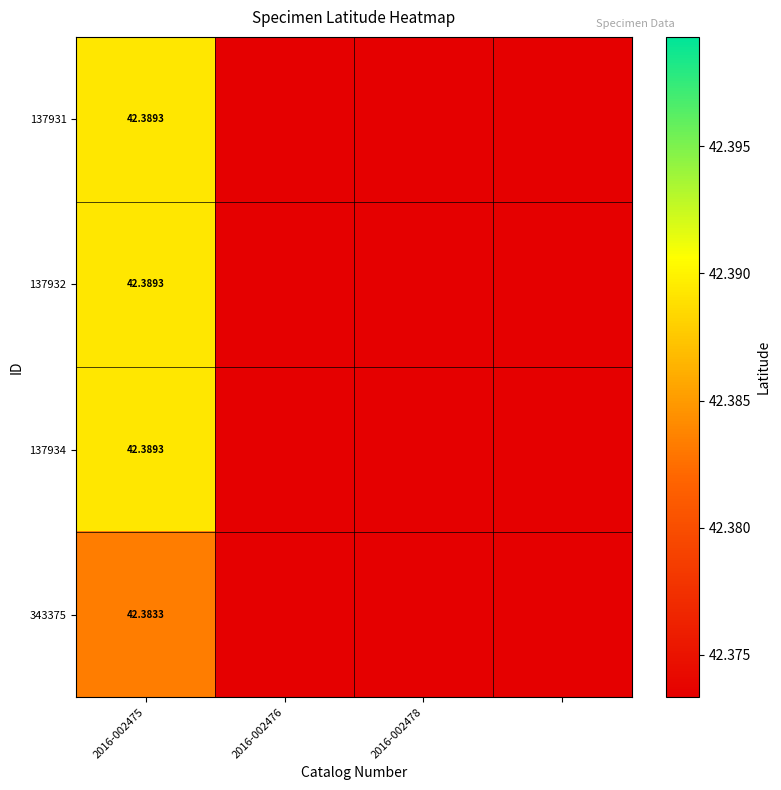

Rank the series by their maximum value, from lowest to highest.

343375, 137931, 137932, 137934